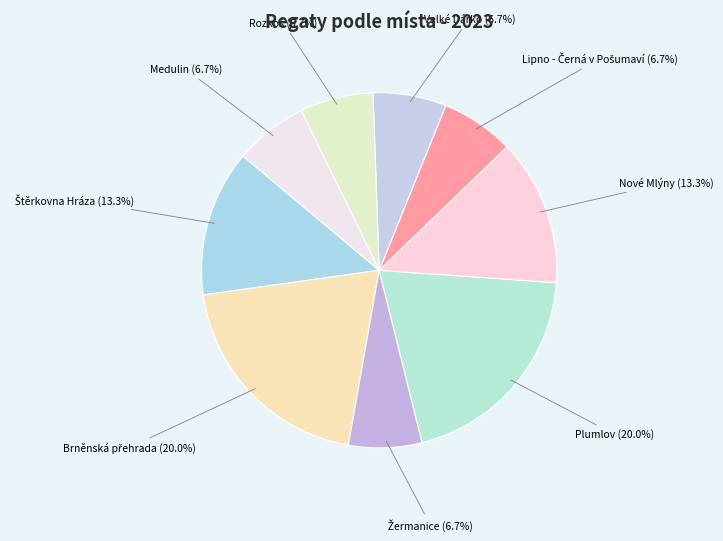

How many slices are in this pie chart?

9